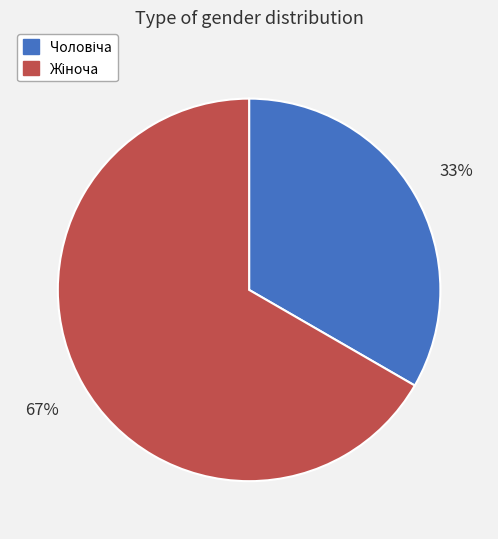

Is there any slice that represents more than half of the pie?

Yes